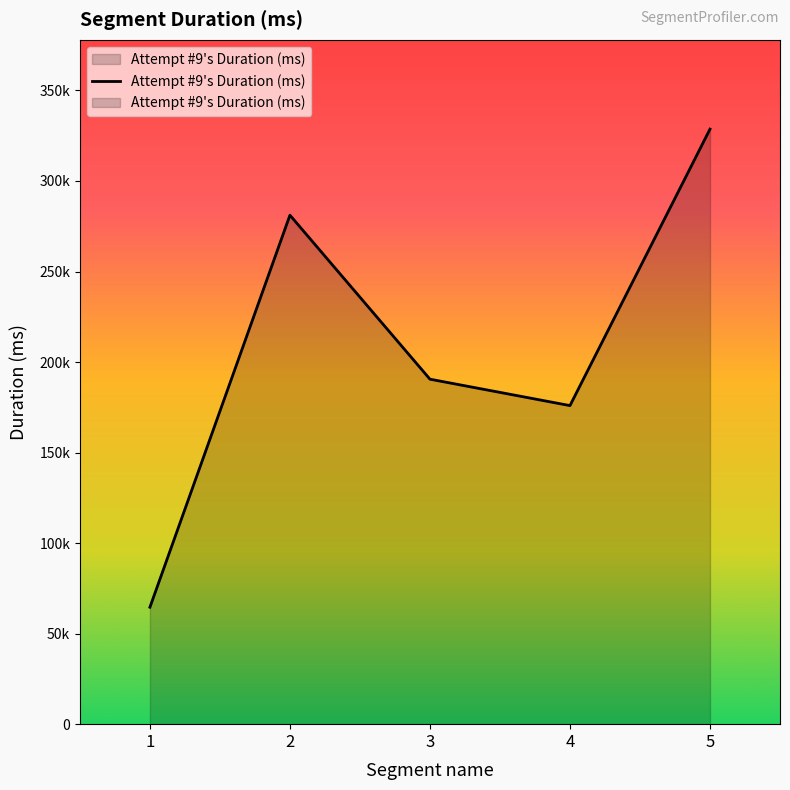

Reading left to right, transcribe all the data shown in this chart.

1=64586	2=281115	3=190532	4=175944	5=328643